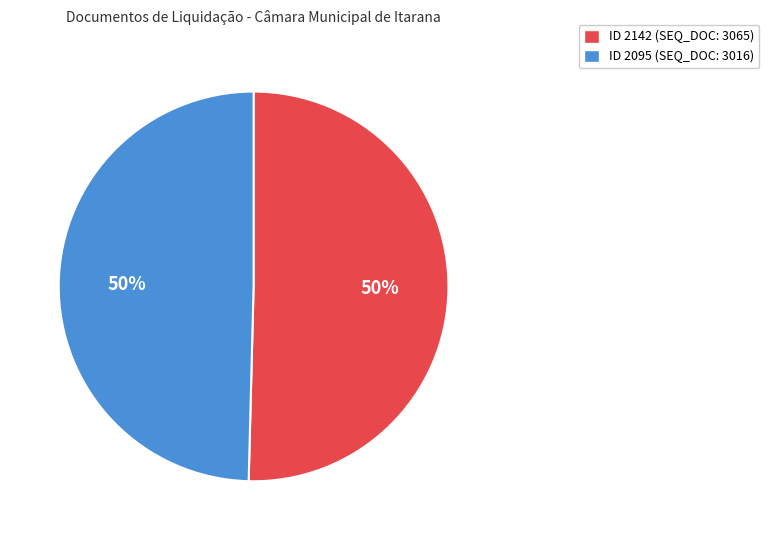

To the nearest percent, what is the average slice percentage?

50%